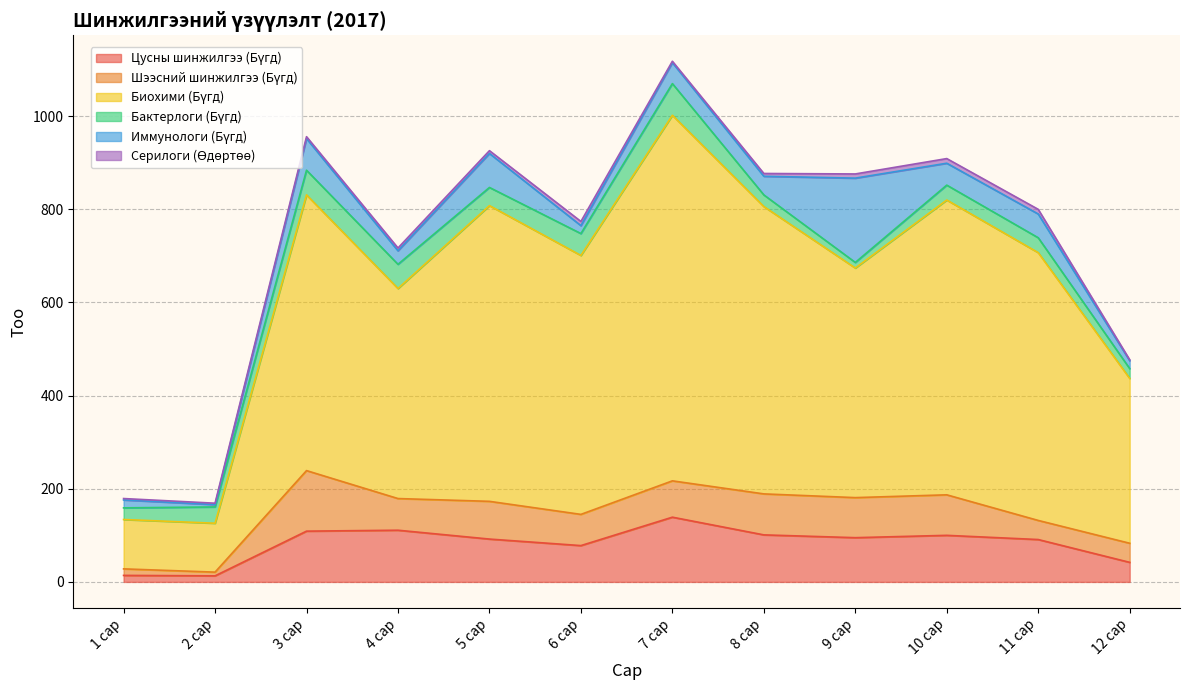

Does the chart have visible grid lines?

Yes